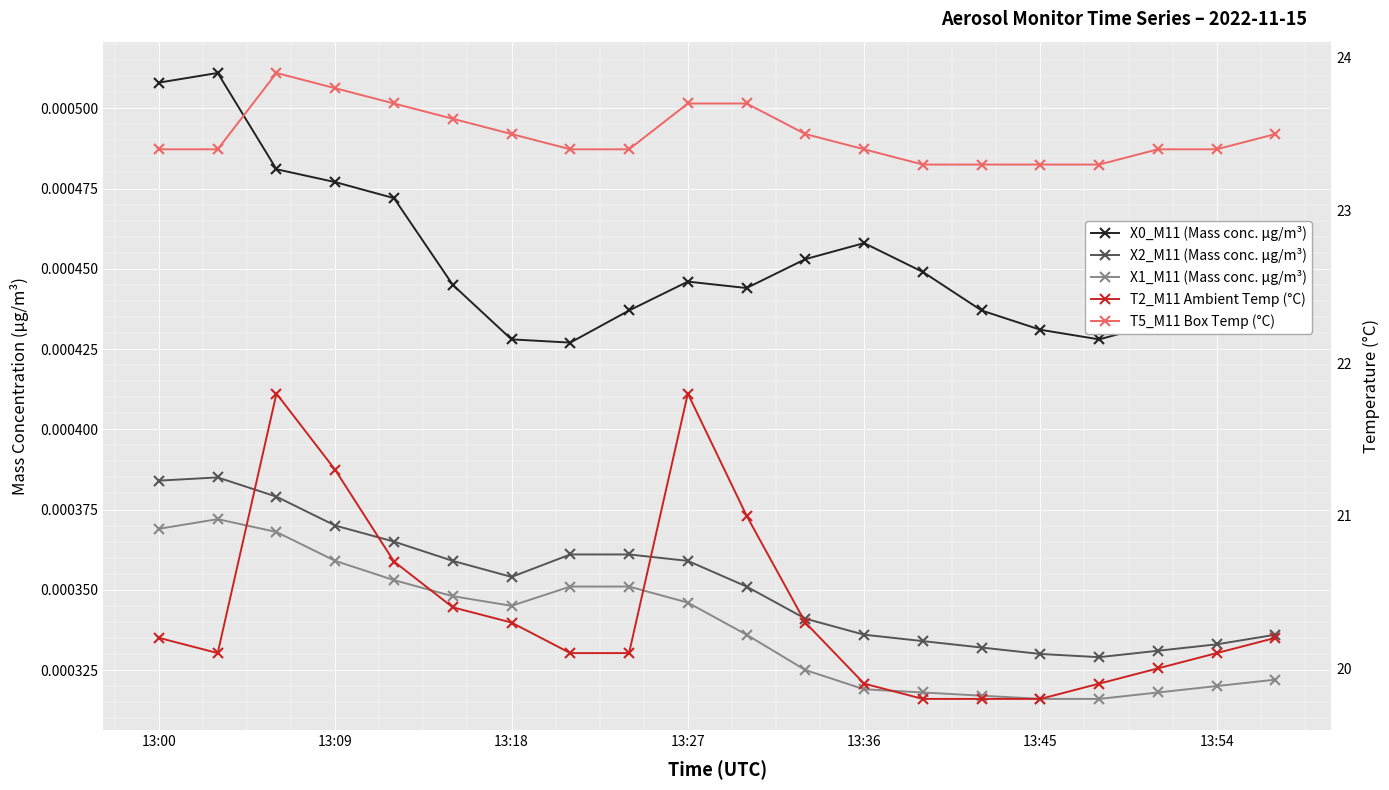

What position from the right is 14?

6